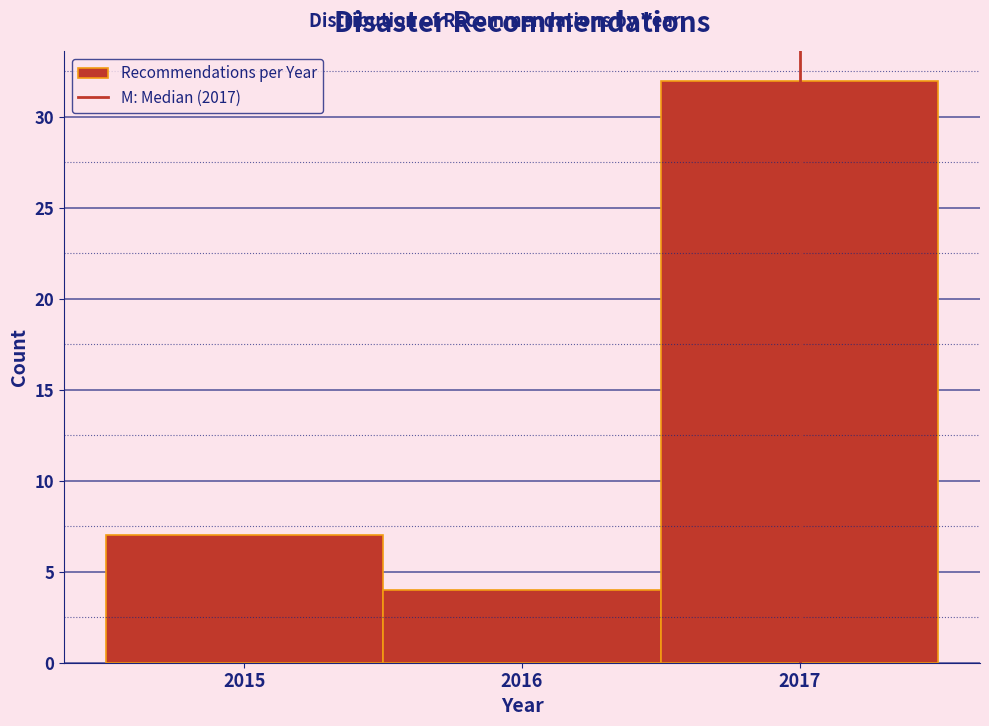

What is the height of the bar covering 2015.5 to 2016.5 on the x-axis? The values are not printed on the chart, so give them approximately, as read against the axis.

4